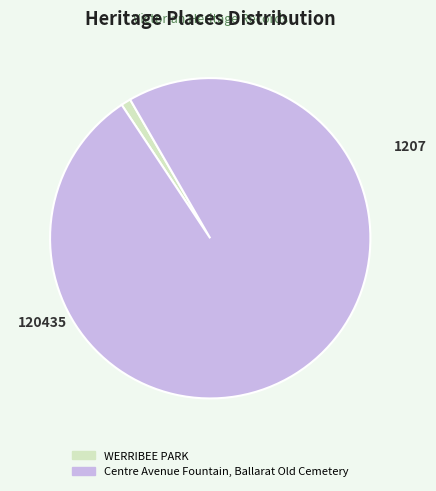

Which slice represents more than half of the pie?

Centre Avenue Fountain, Ballarat Old Cemetery